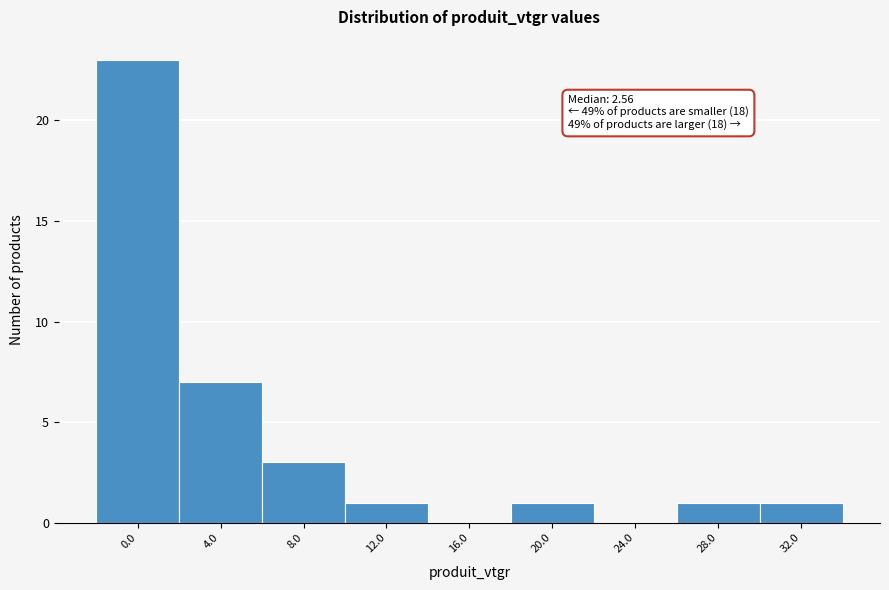

Reading left to right, what are all the values shown in this chart?

0.0=23	4.0=7	8.0=3	12.0=1	16.0=0	20.0=1	24.0=0	28.0=1	32.0=1